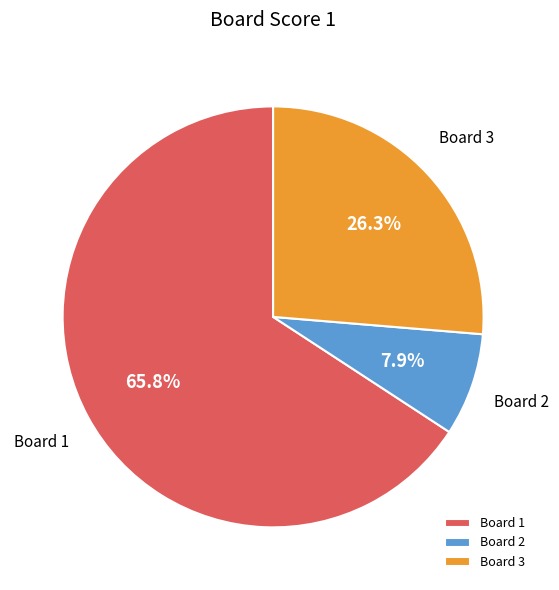

Does any single category account for the majority?

Yes